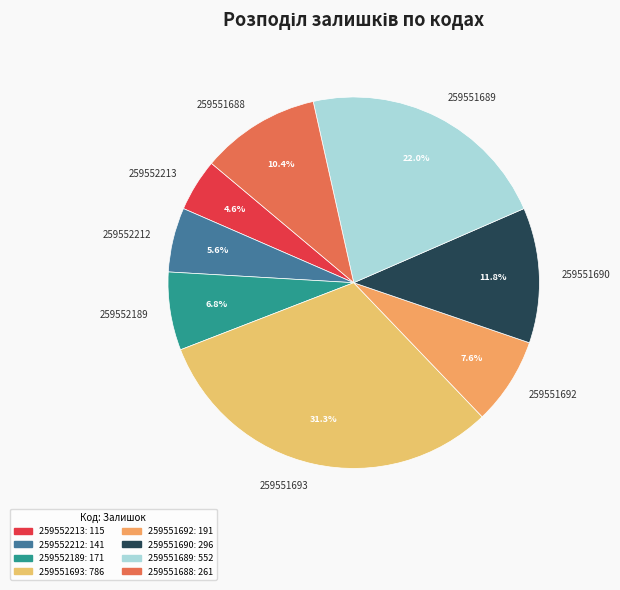

What percentage is the 259552189 slice, to the nearest percent?

7%